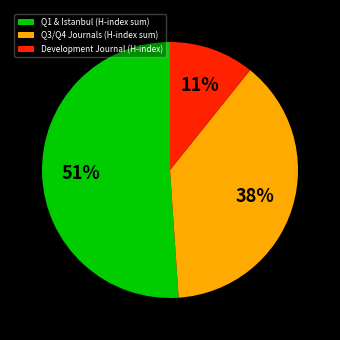

How many segments does this pie chart have?

3